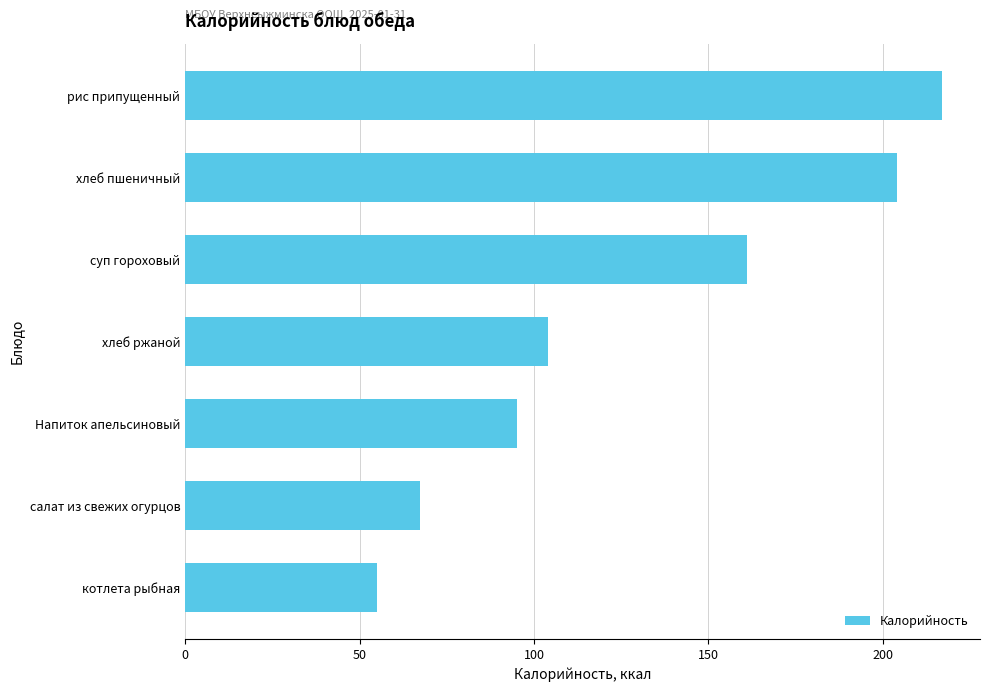

Is it true that the value at хлеб пшеничный is 204.0?

True